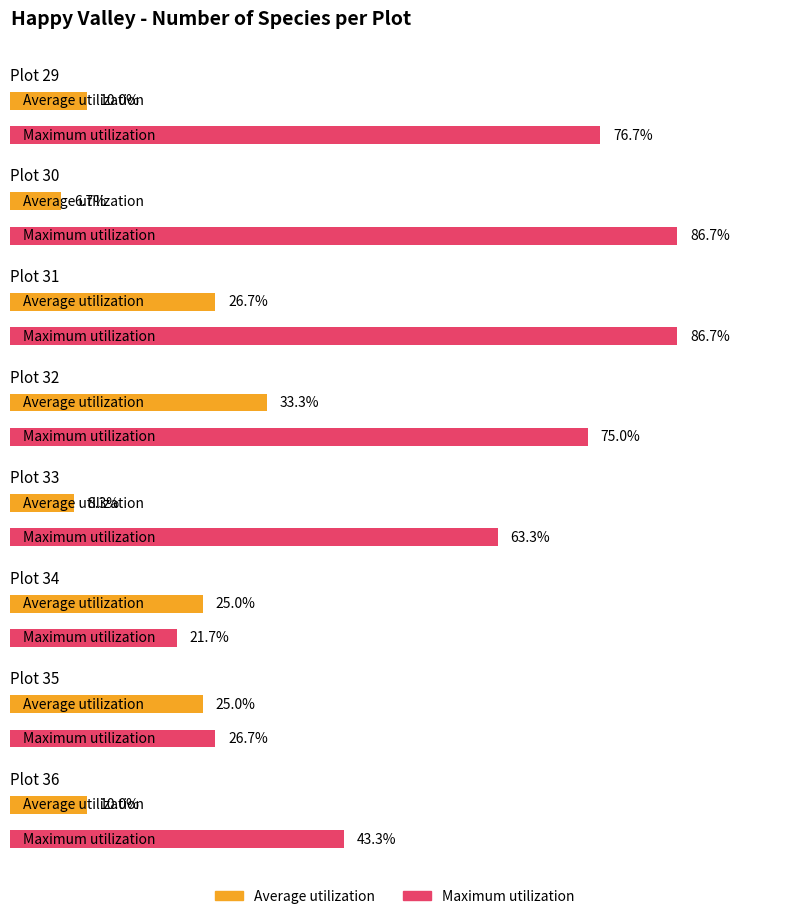

Which series has the largest range (max minus min)?

Maximum utilization